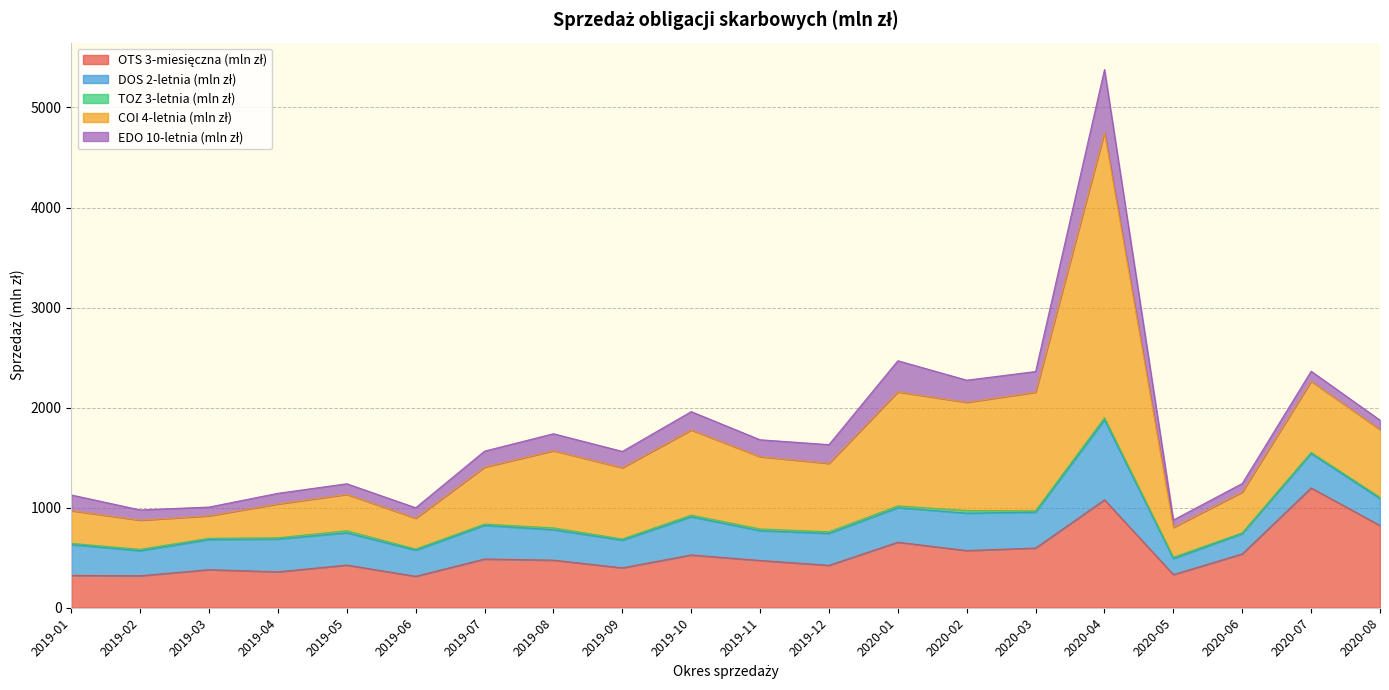

What is the minimum value shown in the chart?

8.4